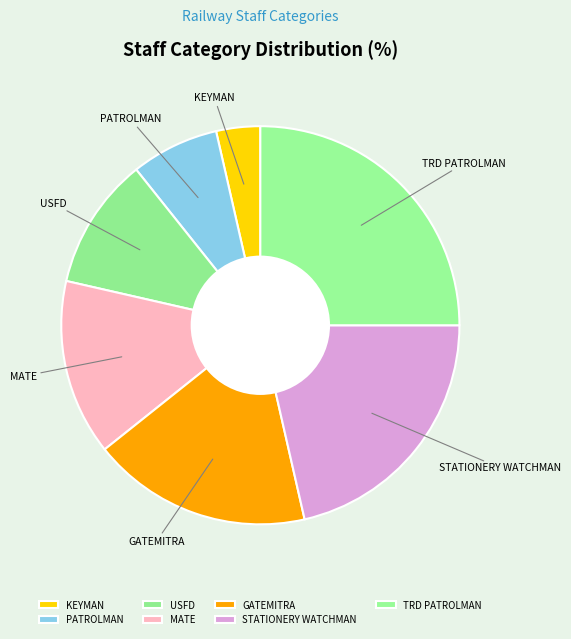

Does any single category account for the majority?

No